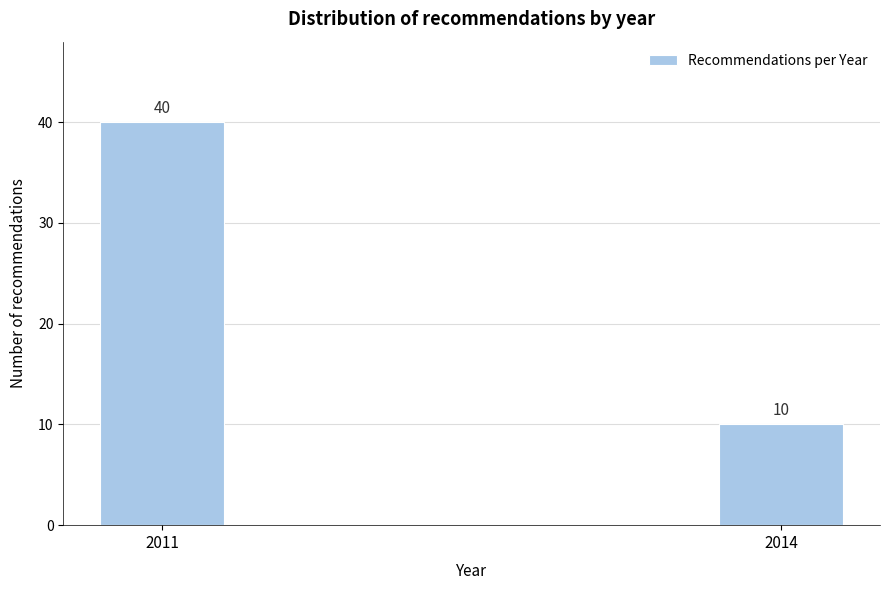

Reading left to right, list all the values displayed in this chart.

2011=40	2014=10